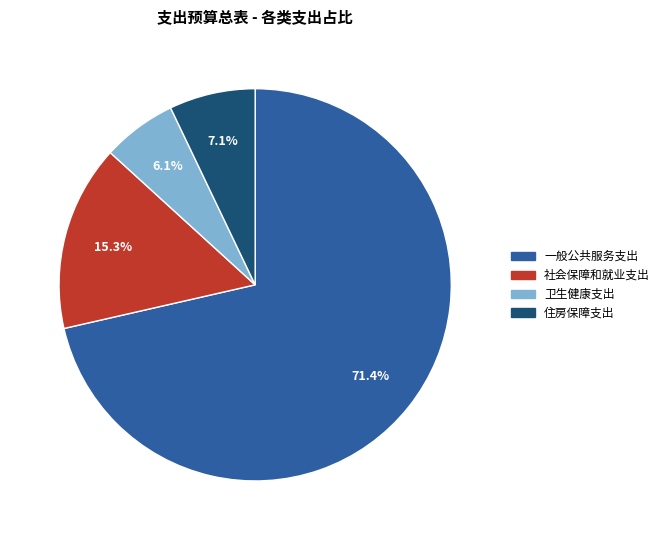

Count the number of slices in the pie.

4